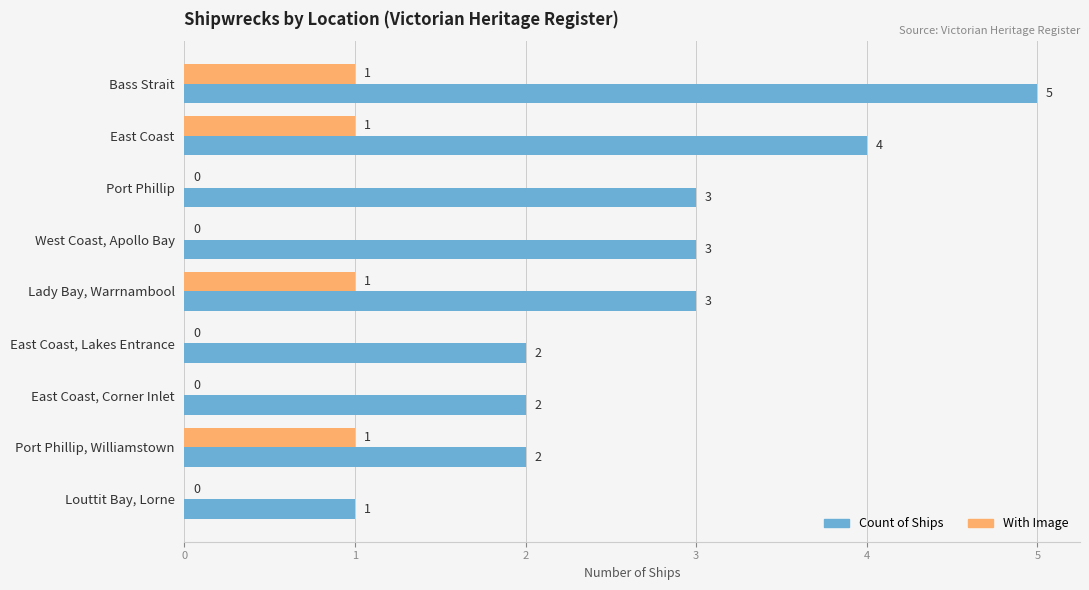

What is the sum of the Count of Ships values at East Coast, Corner Inlet and Port Phillip, Williamstown?

4